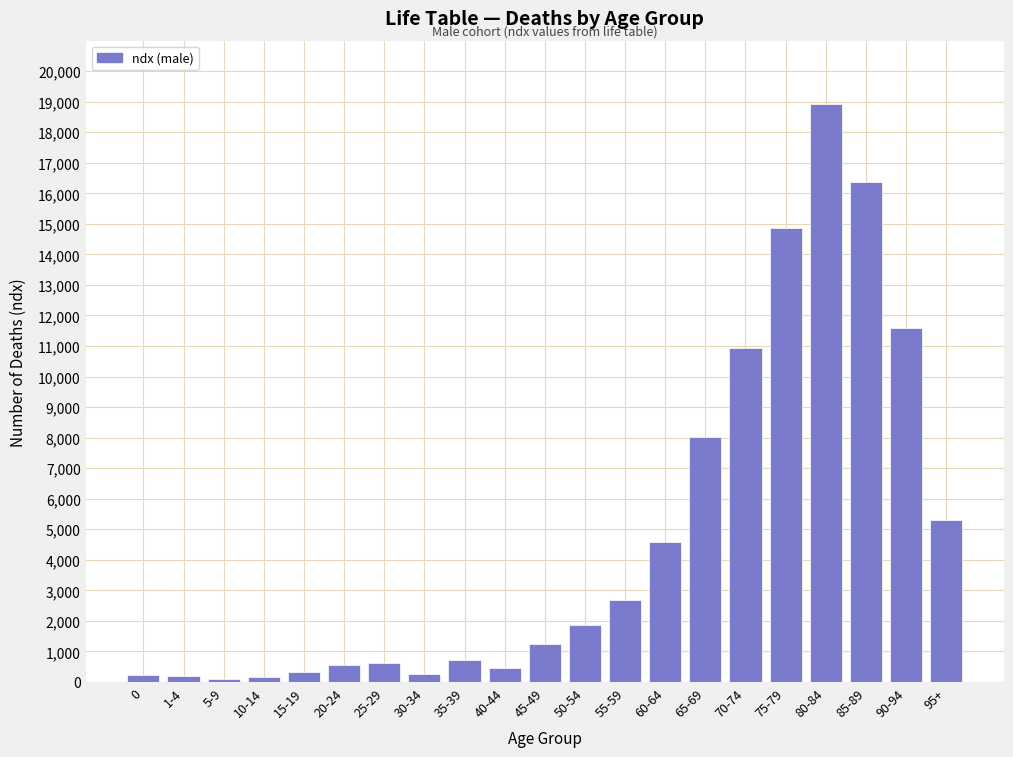

What is the label of the 11th bar from the right?

45-49